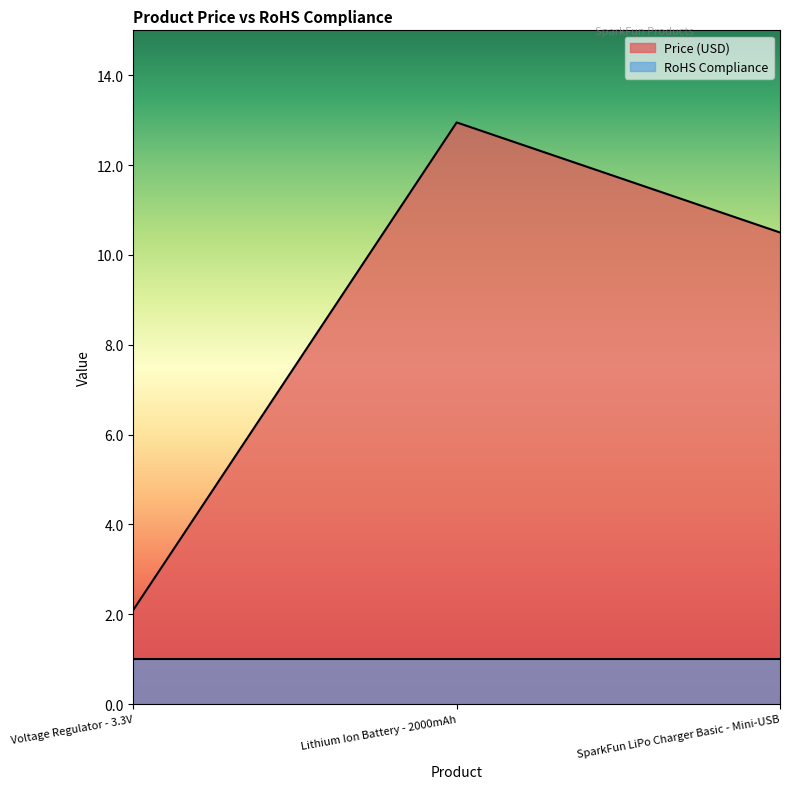

What is the average value?

8.5